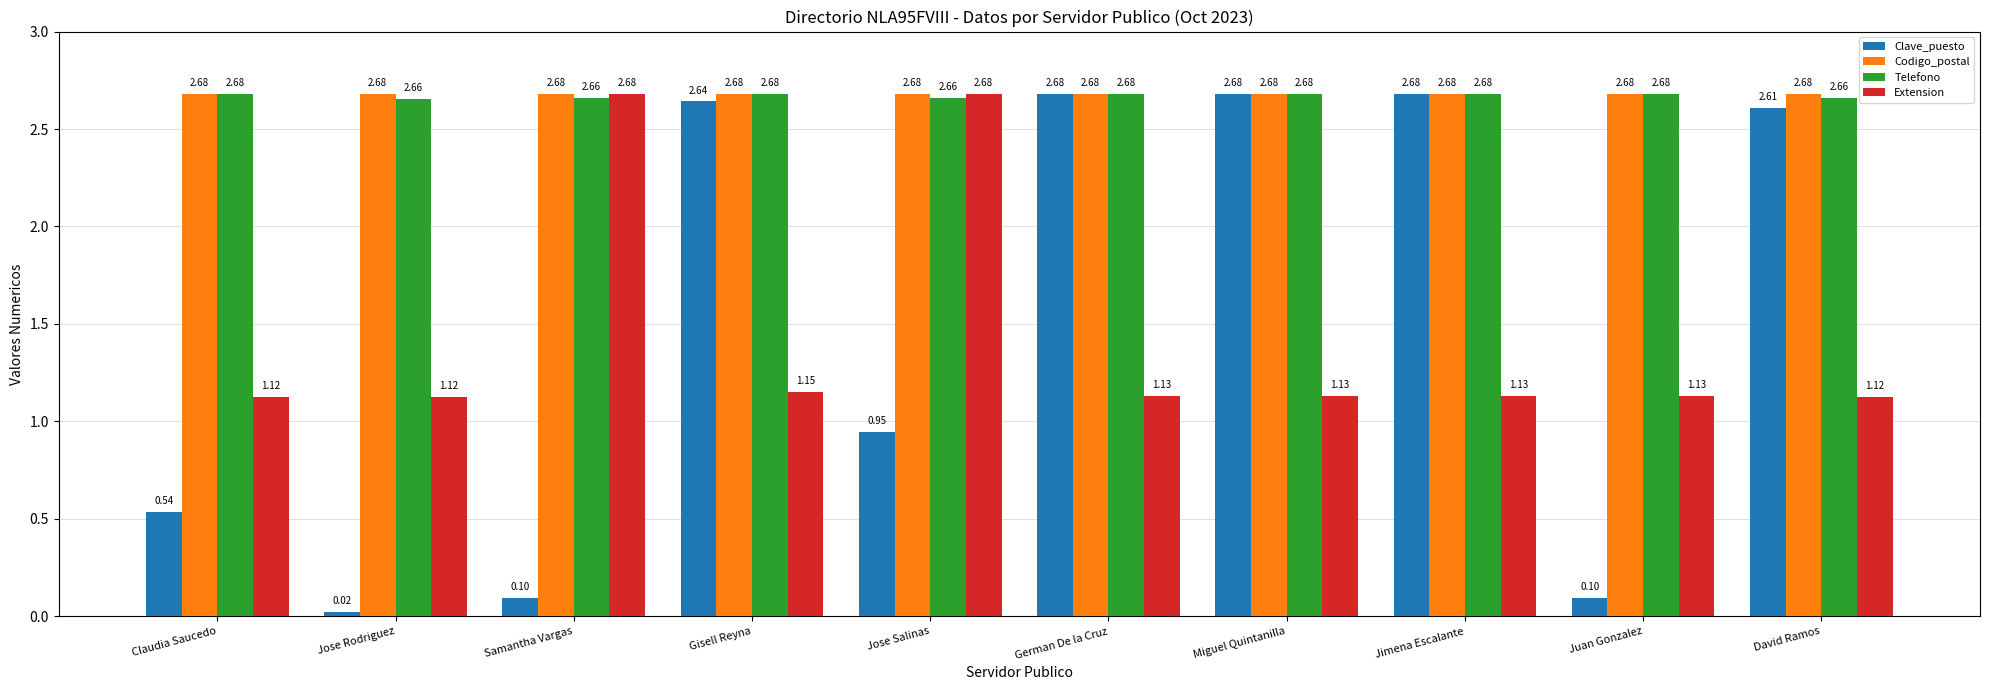

Where does the Clave_puesto series first go above 2?

Gisell Reyna